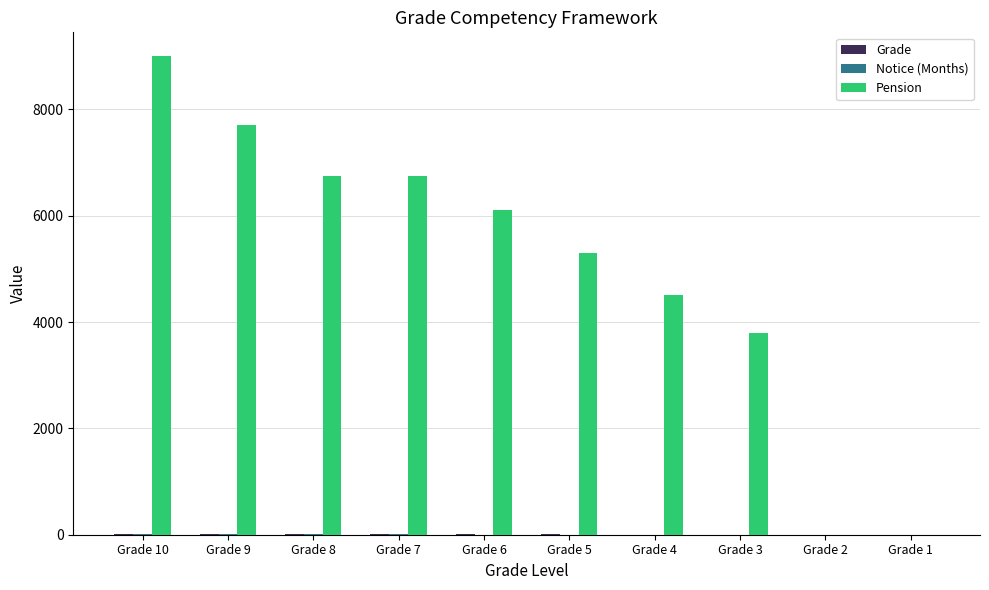

Which series has the largest total across all categories?

Pension